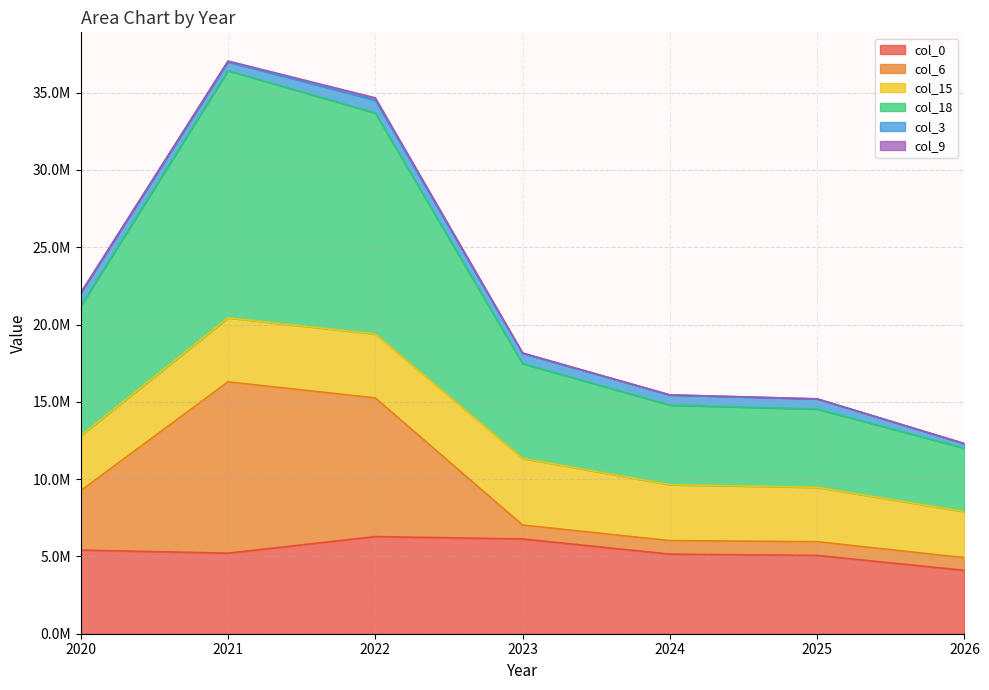

True or false: col_18 and col_6 cross at least once.

False